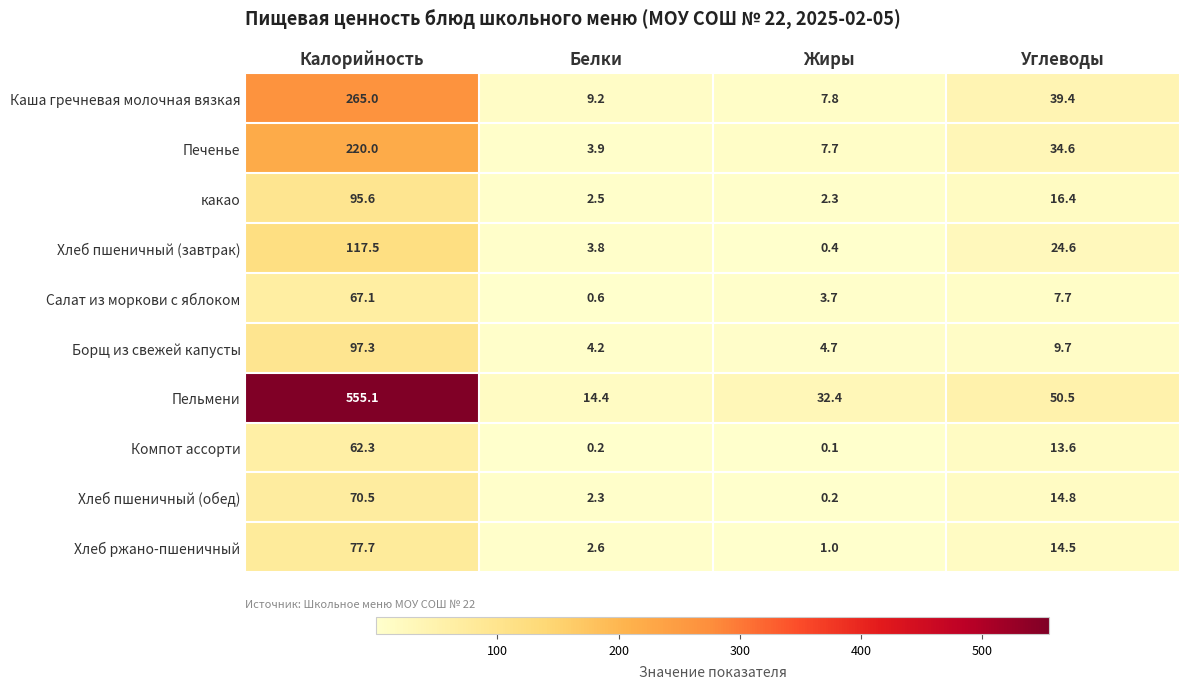

Which category has the lowest value in the Хлеб пшеничный (обед) series?

Жиры